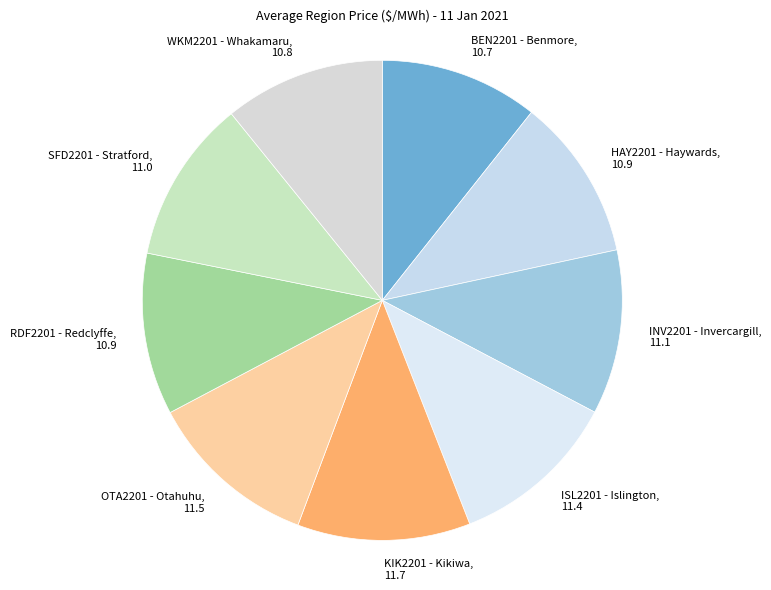

Is the sum of OTA2201 - Otahuhu and INV2201 - Invercargill greater than half?

No